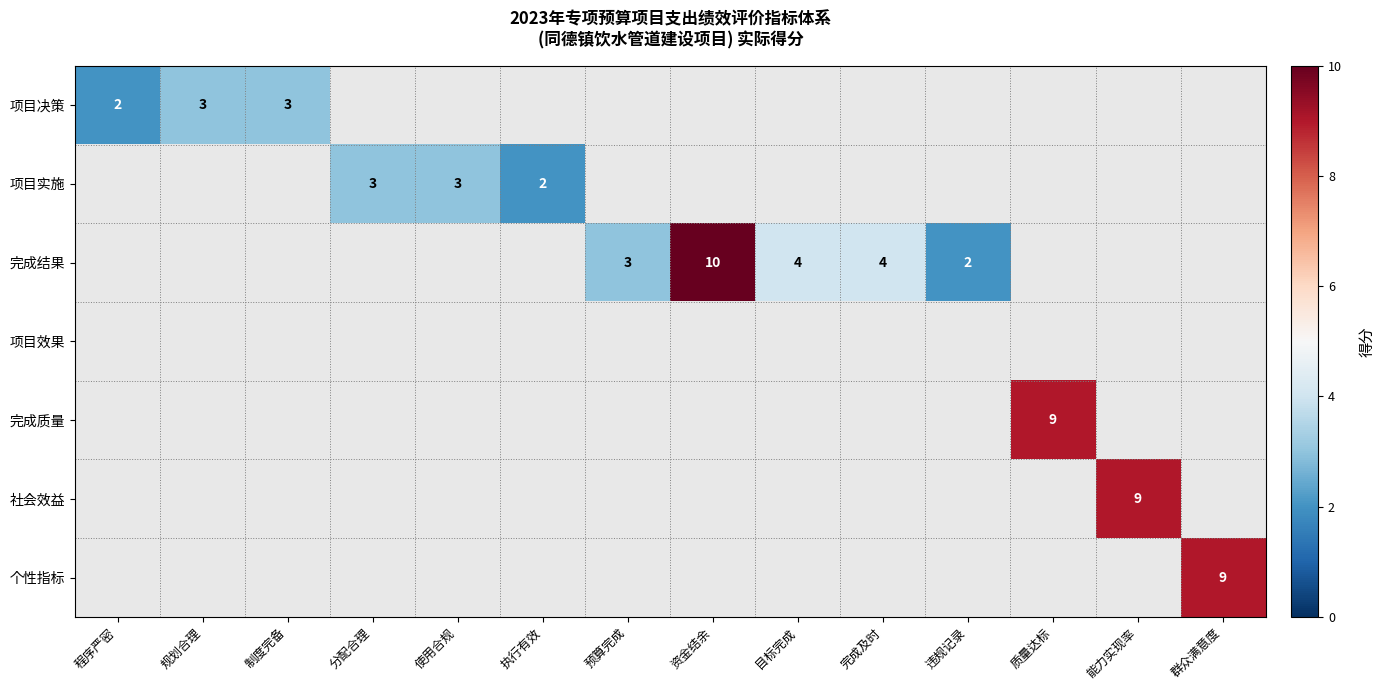

True or false: 项目实施 has a value of 2 at 使用合规.

False